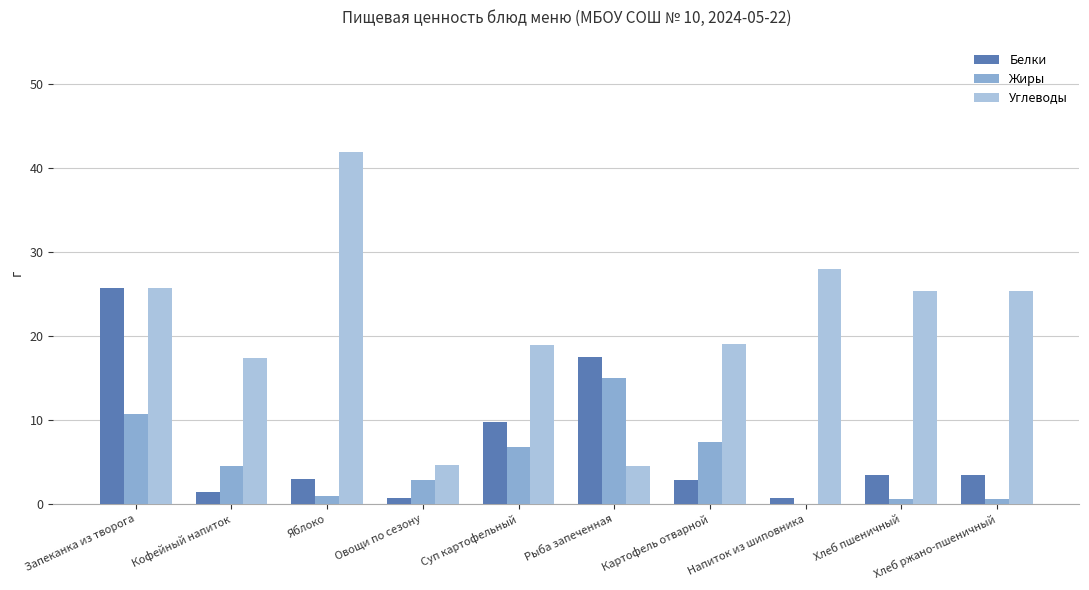

At which category is the sum across all series the highest?

Запеканка из творога